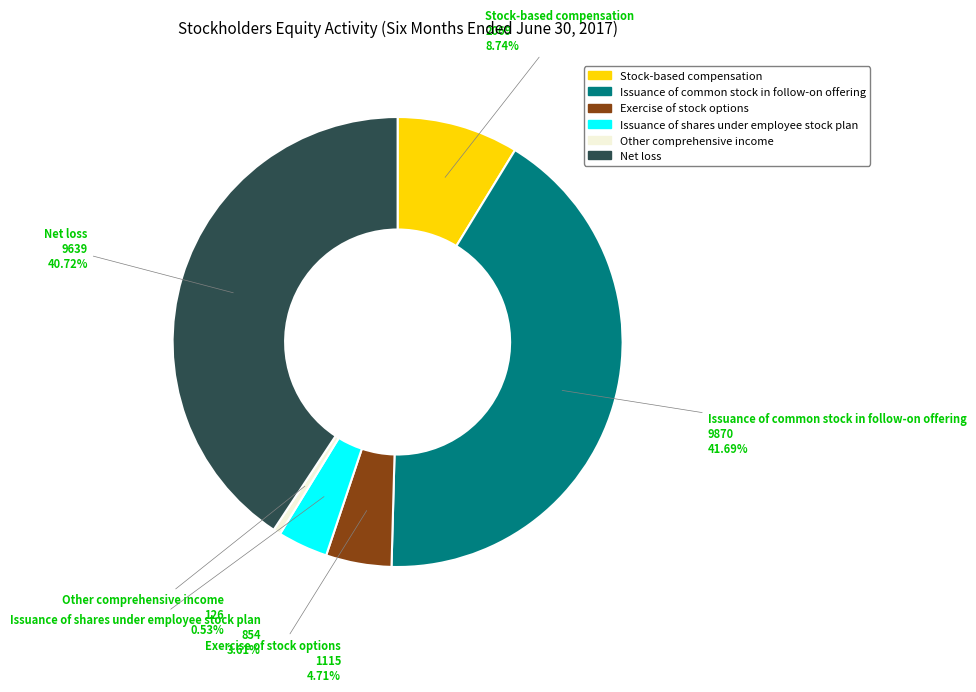

Count the number of slices in the pie.

6